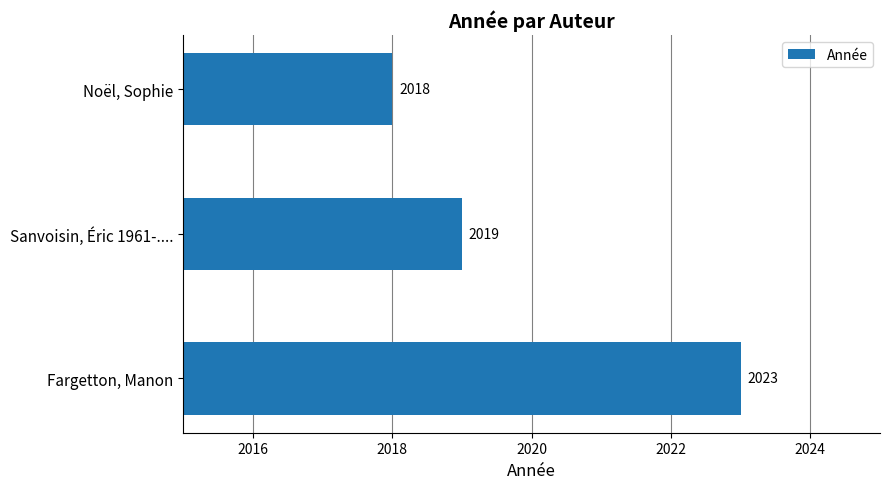

Between Noël, Sophie and Fargetton, Manon, which is larger?

Fargetton, Manon